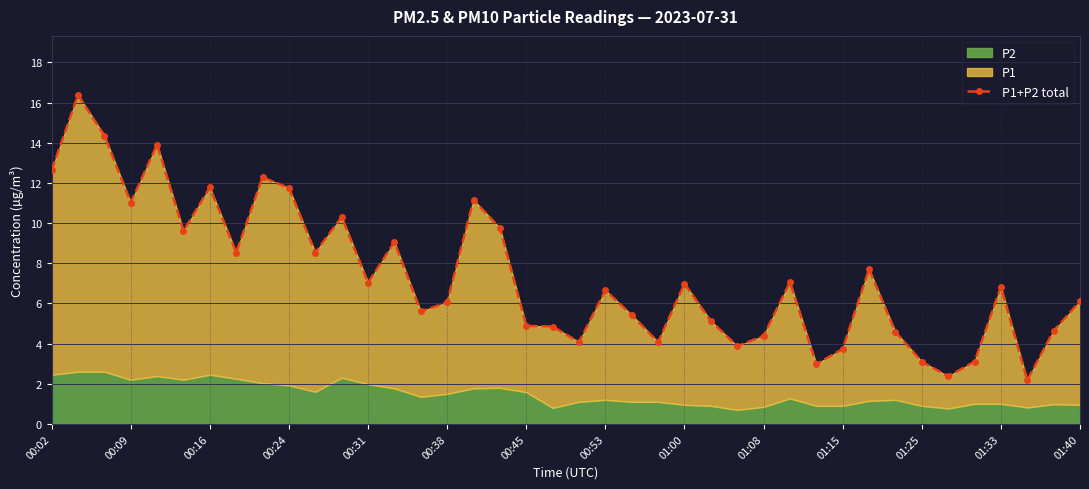

Does the chart display data point markers on the line(s)?

Yes